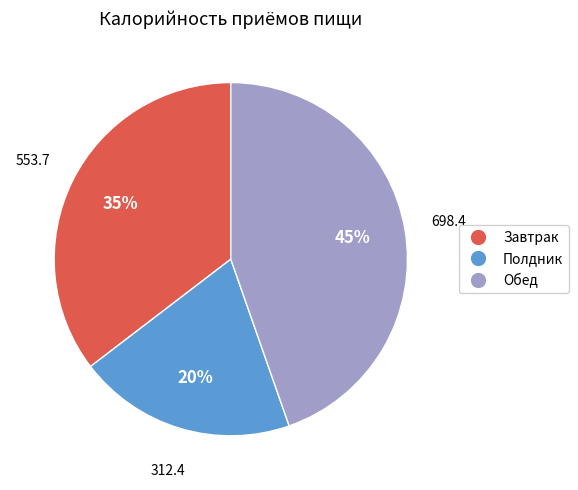

Is there a majority slice in this chart?

No